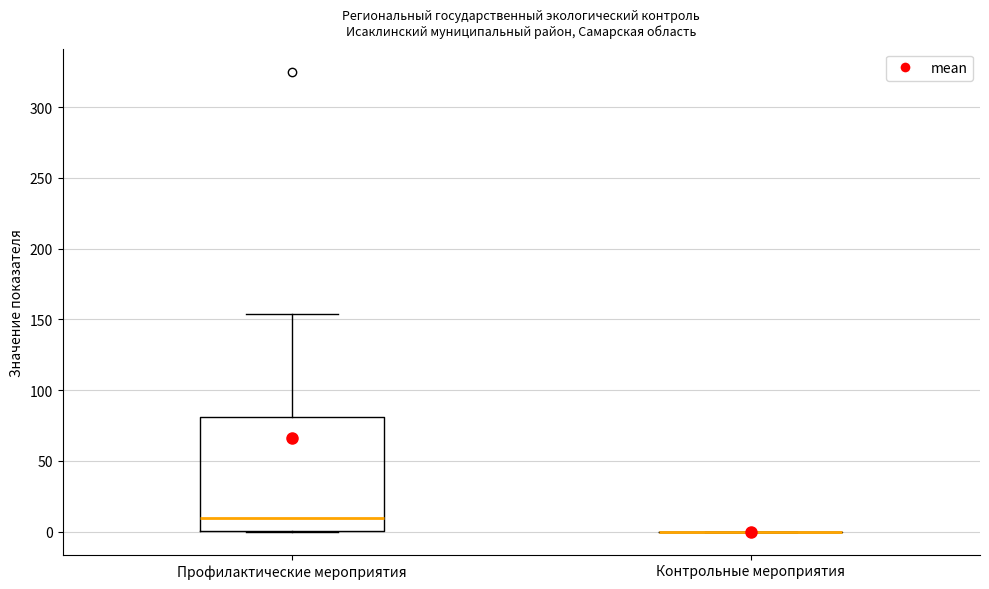

Comparing the boxes themselves (not the whiskers), which one is the tallest?

Профилактические мероприятия